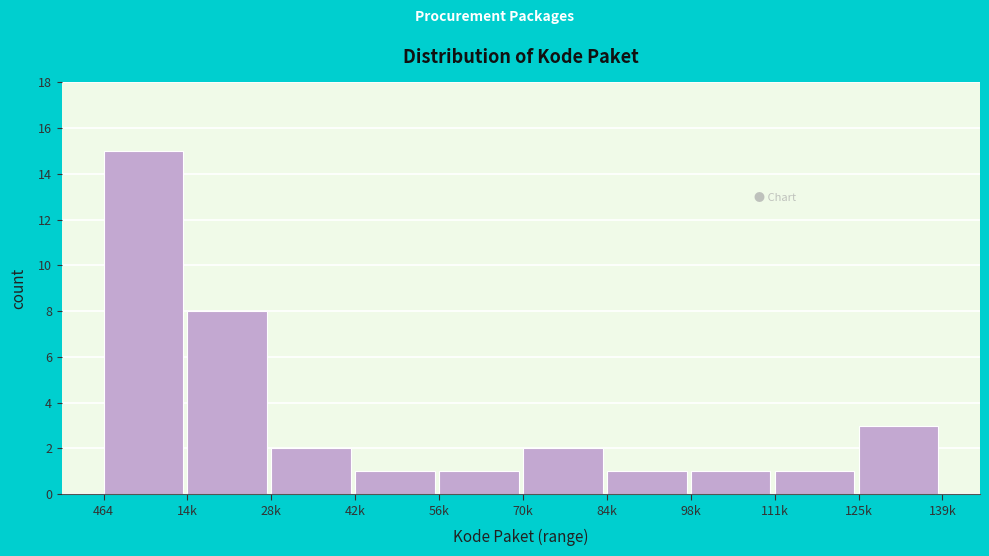

Reading left to right, extract all data points from this chart.

15	8	2	1	1	2	1	1	1	3